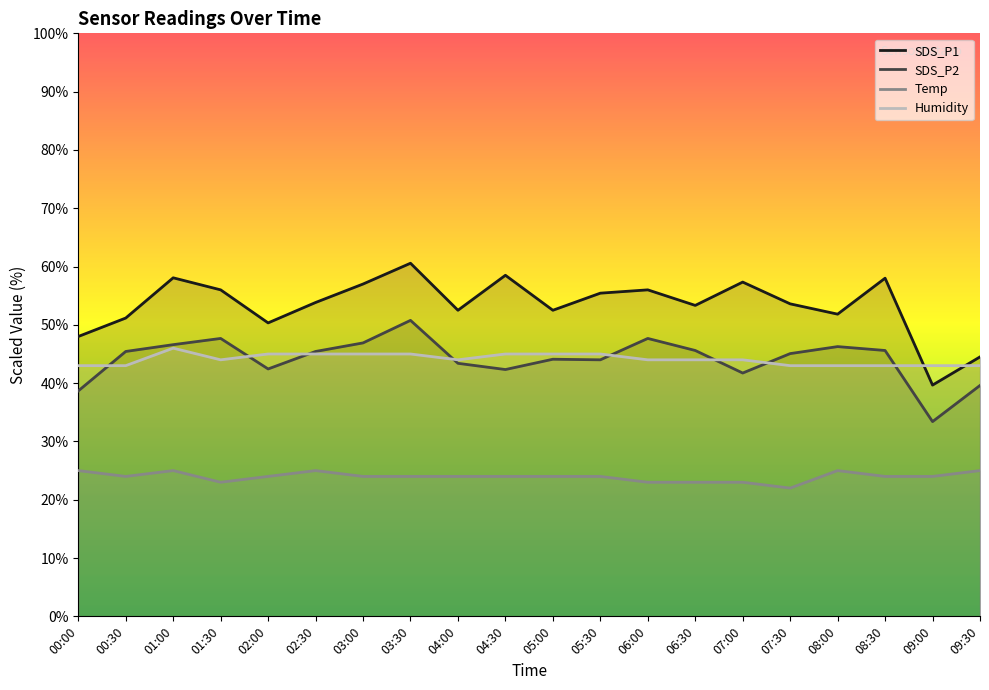

At which category does Humidity reach its first local valley?

01:30